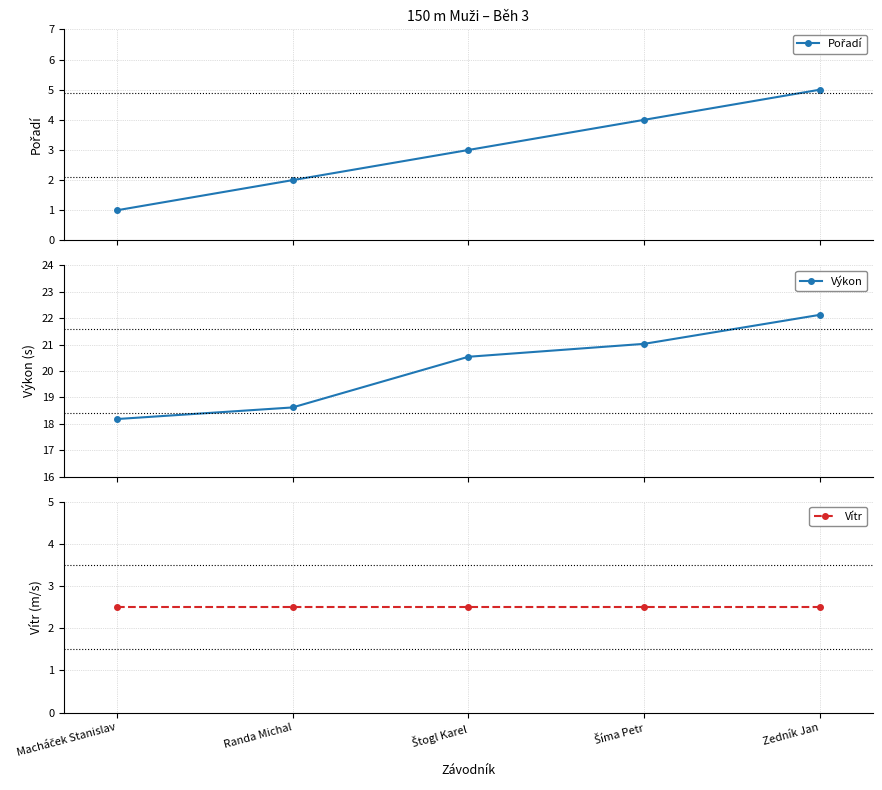

What is the sum of all Vítr values?

12.5